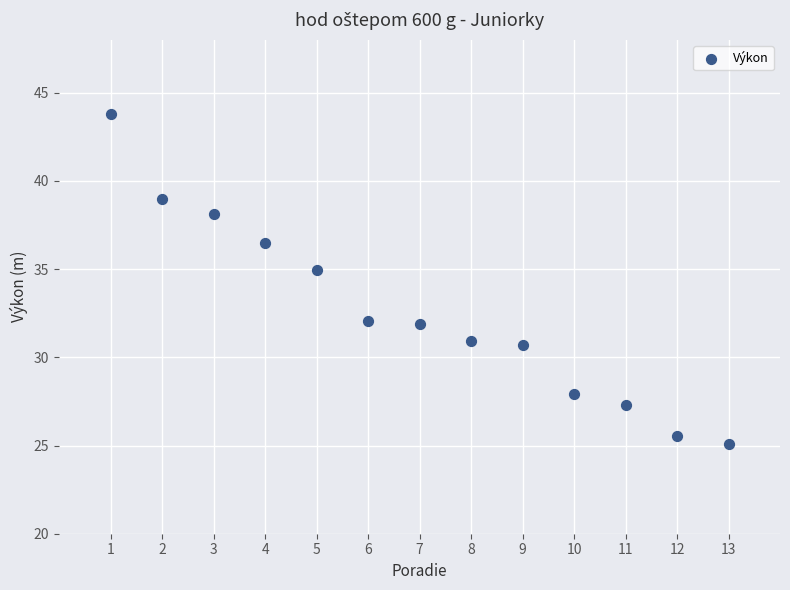

What Y value in the scatter plot is closest to 34?

35.0